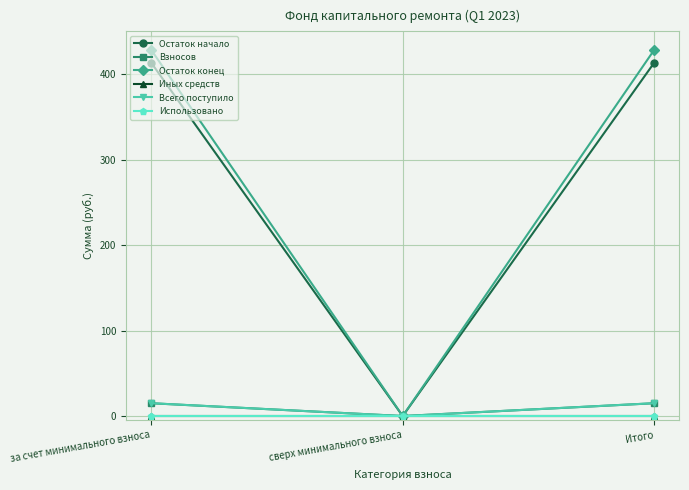

Reading left to right, extract all data points from this chart.

Остаток начало: 413.8	0.0	413.8
Взносов: 15.0	0.0	15.0
Остаток конец: 428.8	0.0	428.8
Иных средств: 0.0	0.0	0.0
Всего поступило: 15.0	0.0	15.0
Использовано: 0.0	0.0	0.0